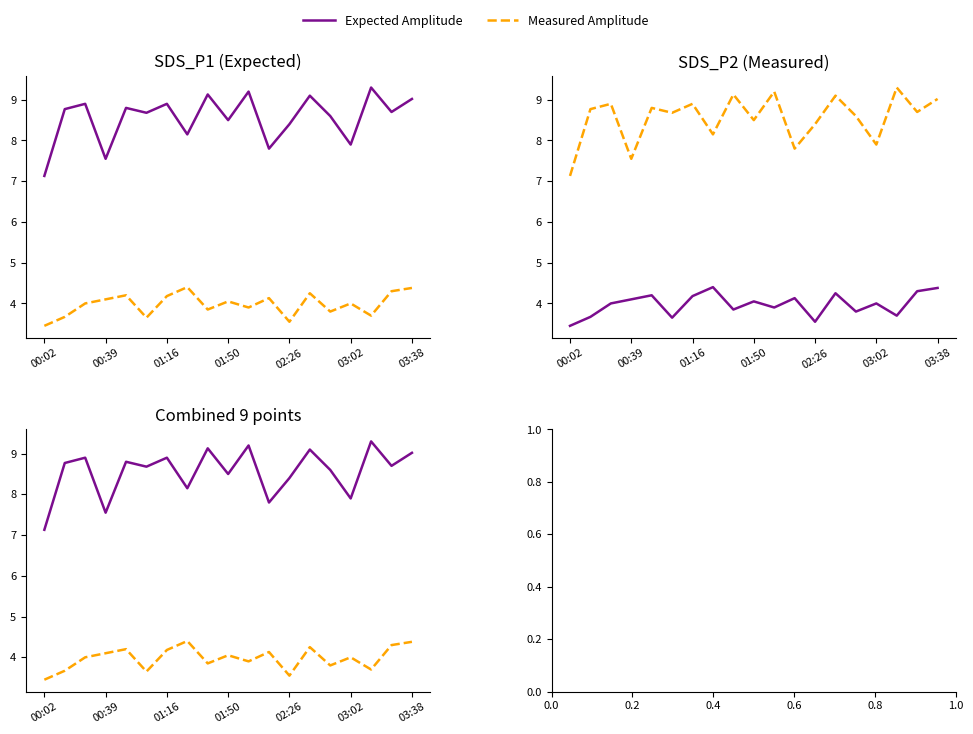

The value of SDS_P2 (Measured Amplitude) at 00:02 is 3.5. True or false?

True